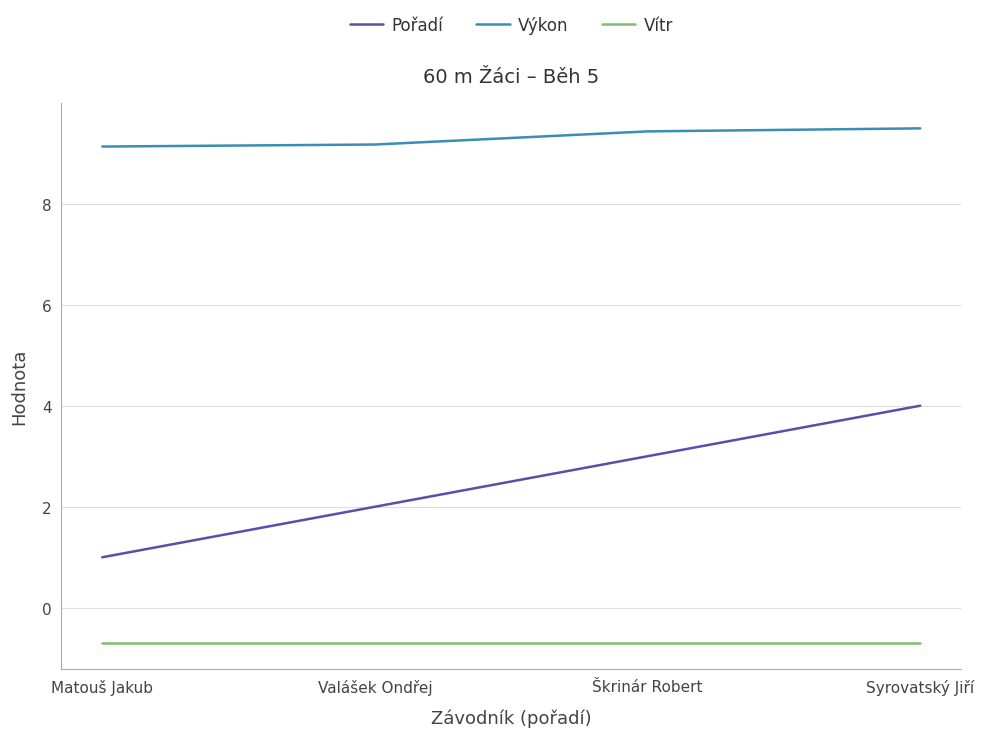

What are all the series names shown in the legend?

Pořadí, Výkon, Vítr